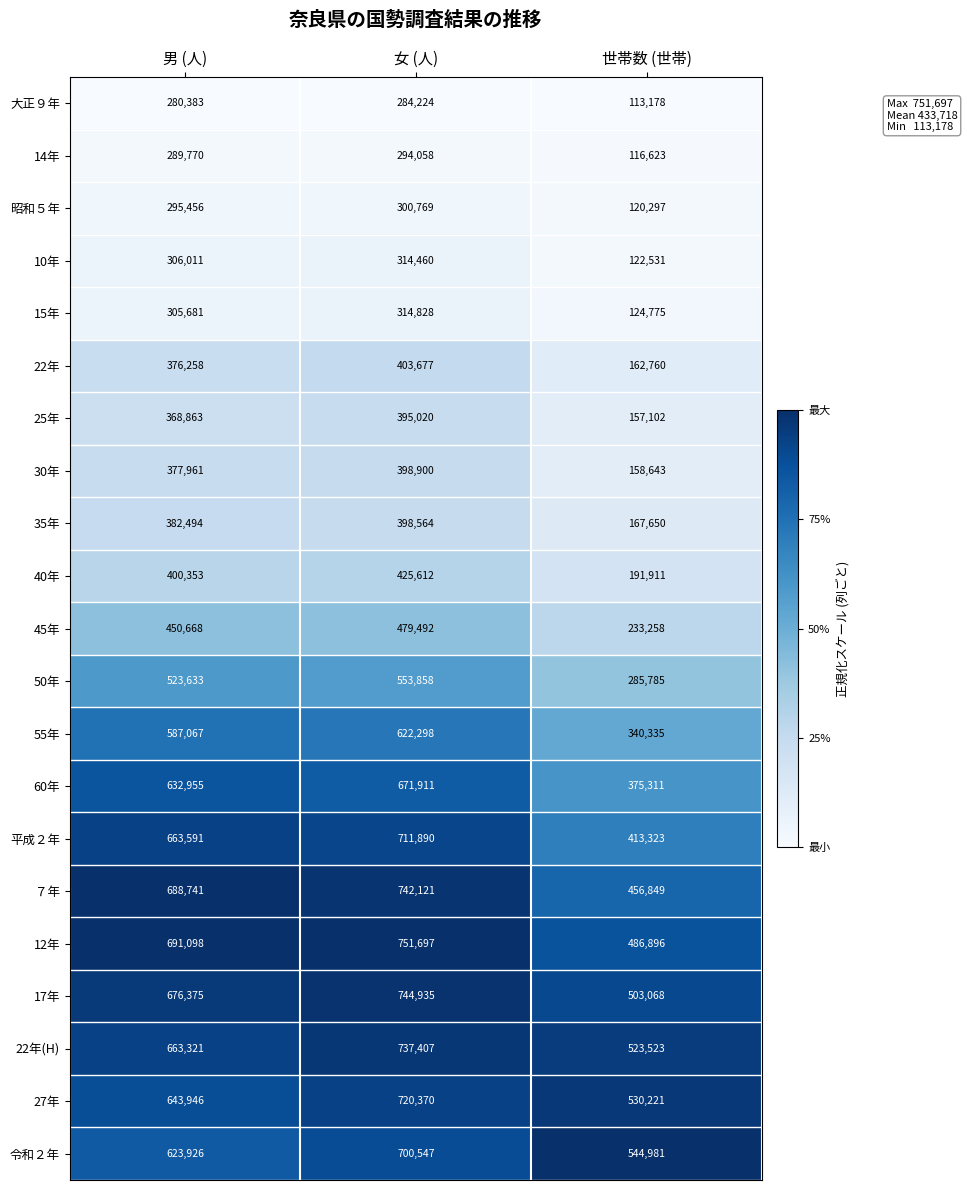

Which series has the largest total across all categories?

12年